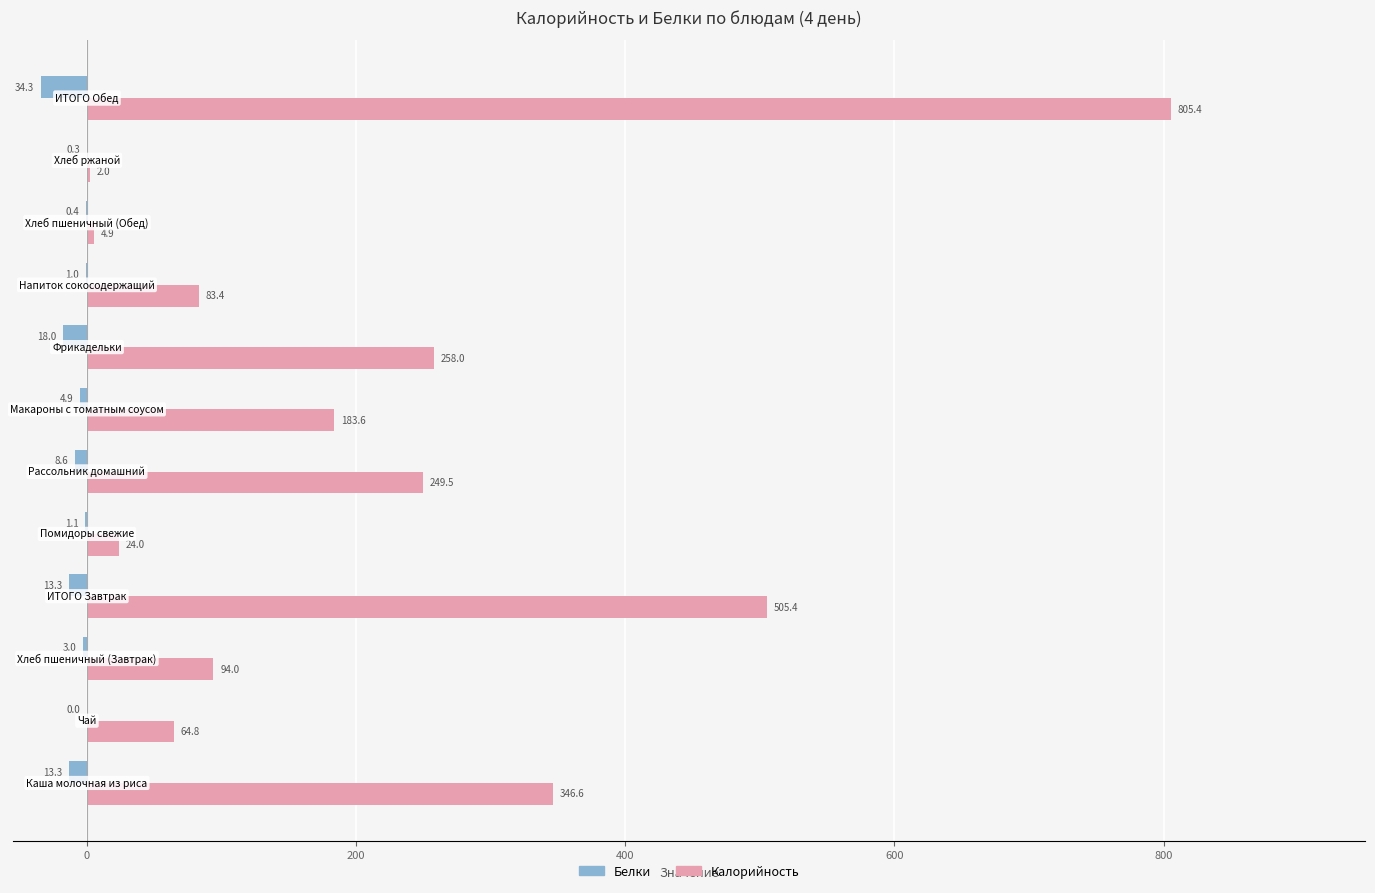

What is the sum of all Калорийность values?

2621.6